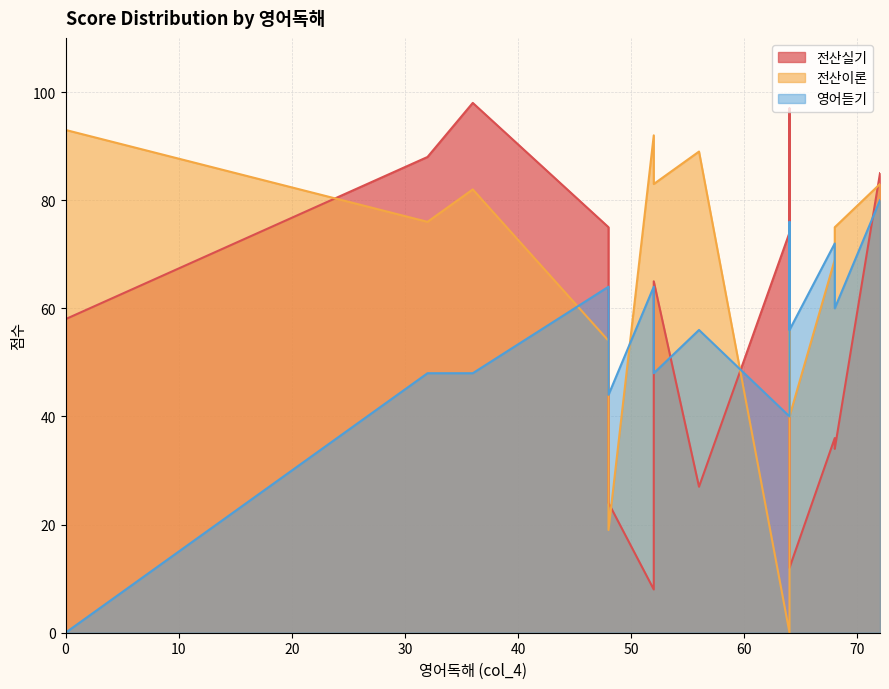

Reading left to right, transcribe all the data shown in this chart.

전산실기: 52=8	68=36	52=65	64=74	64=12	68=34	72=85	56=27	0=58	32=88	48=75	36=98	64=97	48=24
전산이론: 52=92	68=69	52=83	64=0	64=40	68=75	72=83	56=89	0=93	32=76	48=54	36=82	64=62	48=19
영어듣기: 52=64	68=72	52=48	64=40	64=56	68=60	72=80	56=56	0=0	32=48	48=64	36=48	64=76	48=44